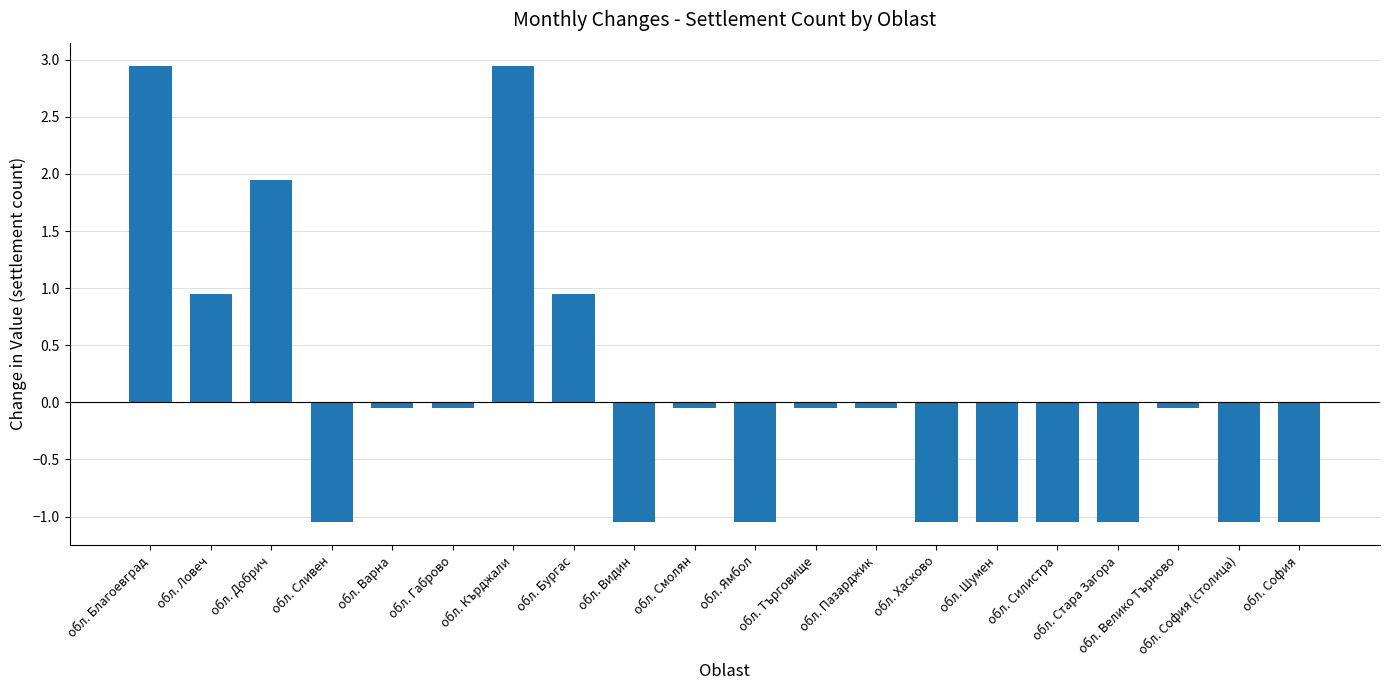

What is the difference between the maximum and minimum values?

4.0